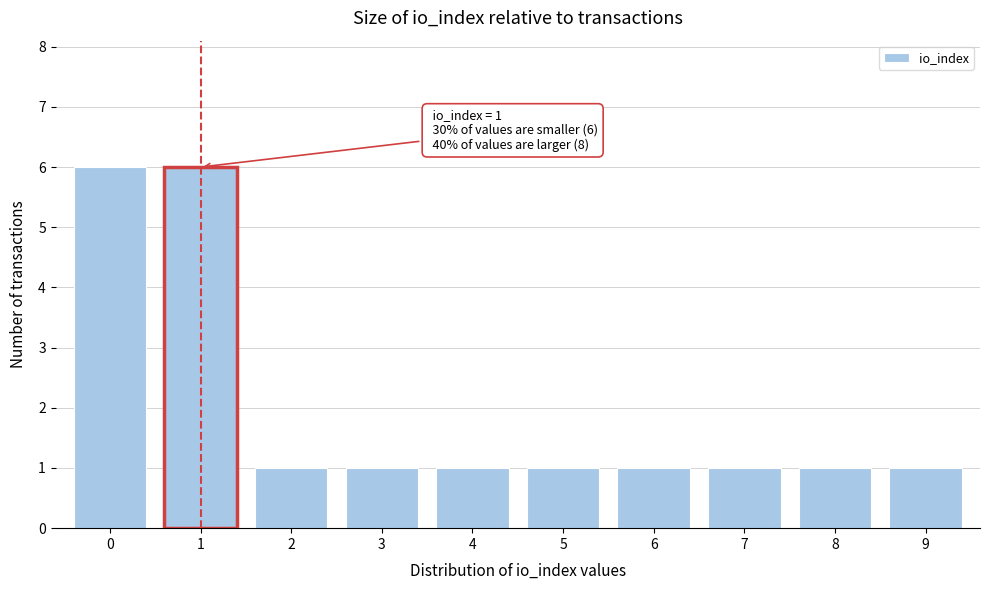

Reading left to right, extract all data points from this chart.

0=6	1=6	2=1	3=1	4=1	5=1	6=1	7=1	8=1	9=1